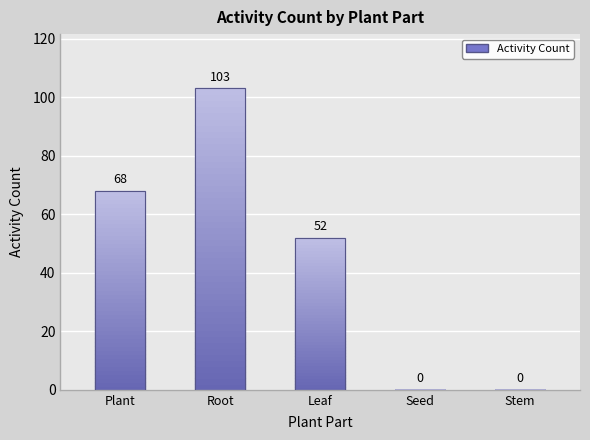

Rank the categories by value from lowest to highest.

Stem, Seed, Leaf, Plant, Root